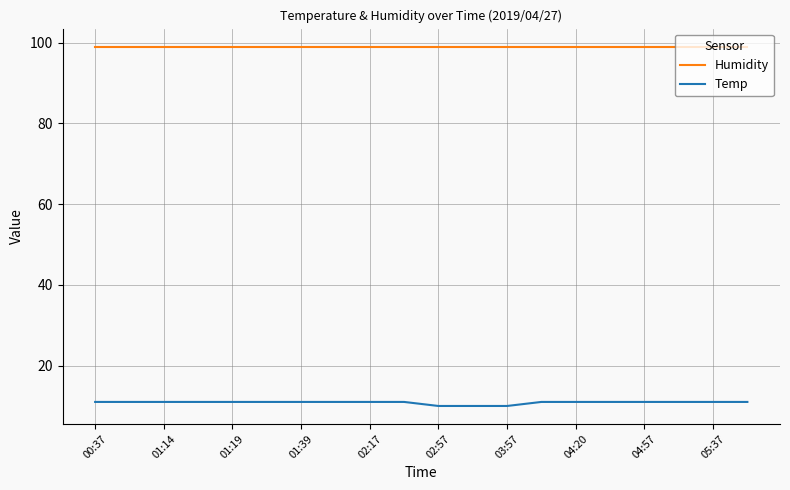

True or false: Temp and Humidity intersect in this chart.

False